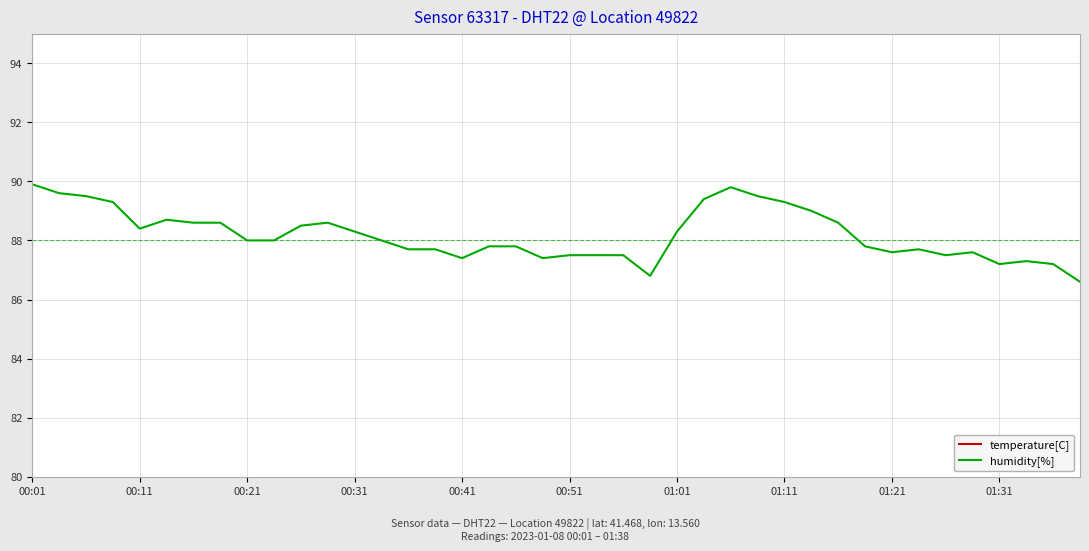

How many data points does each series have?

40